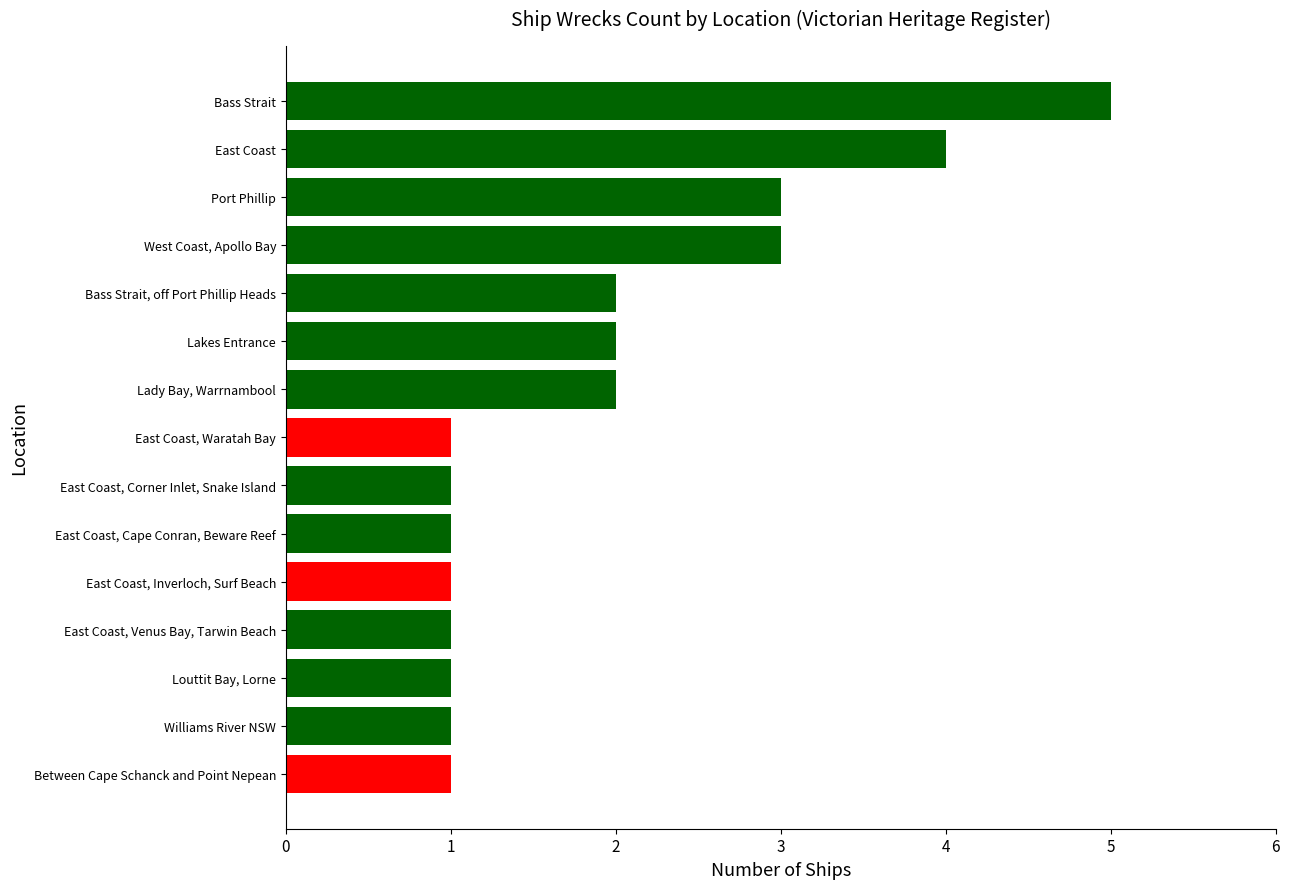

Does the chart contain stacked bars?

No